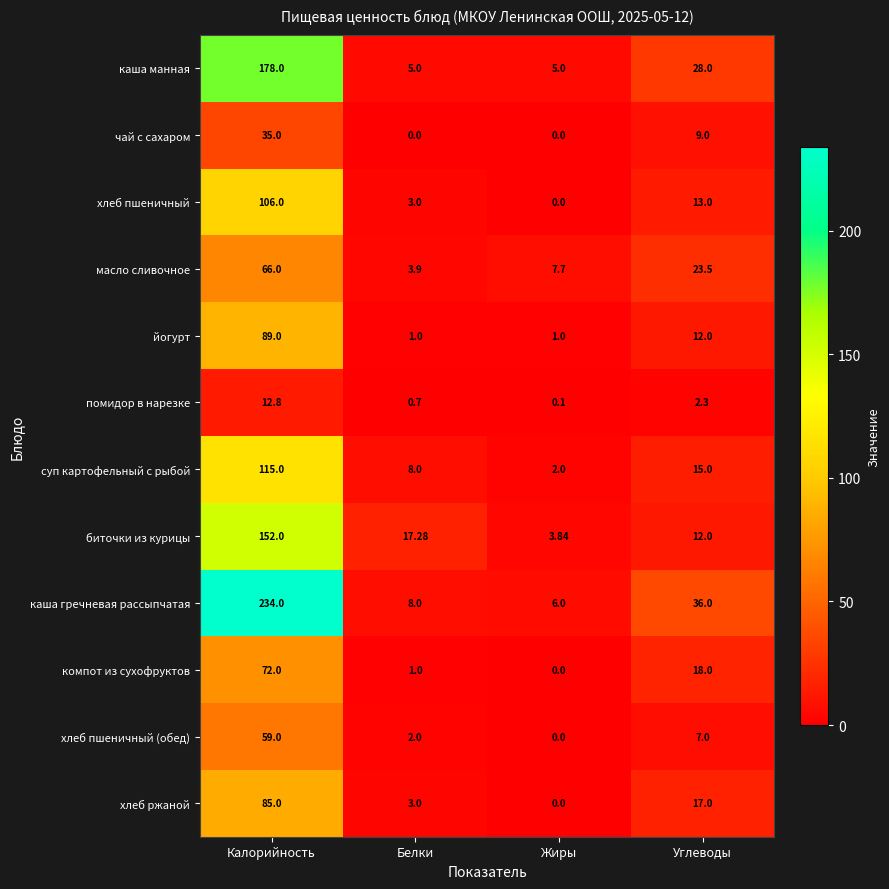

Which label corresponds to the largest value in the chart?

Калорийность